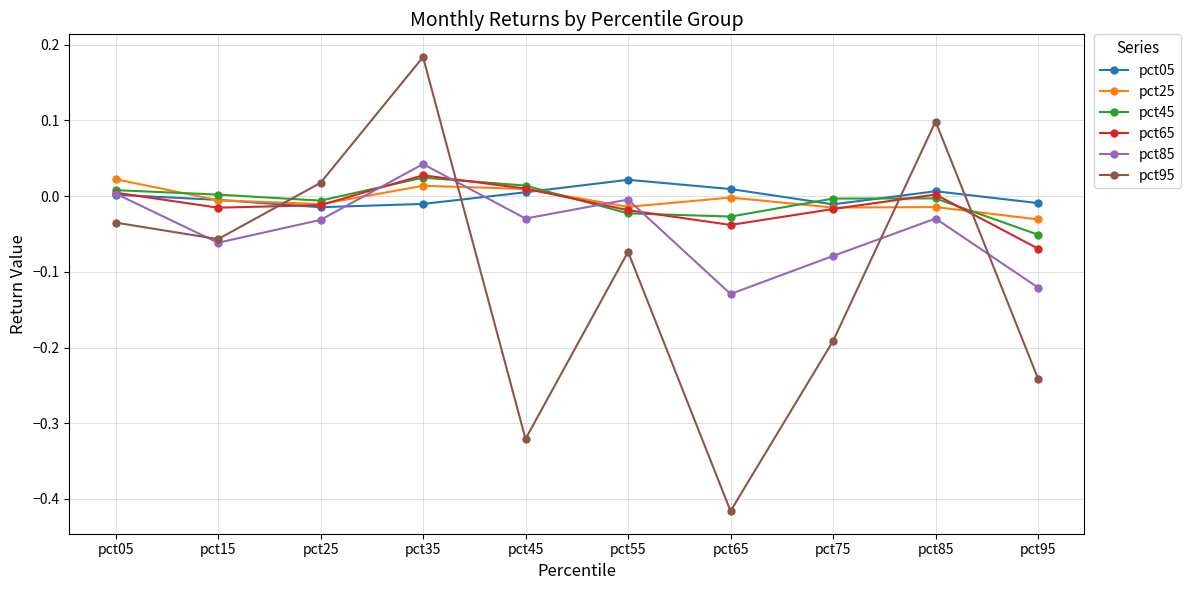

What is the sum of all pct95 values?

-1.0